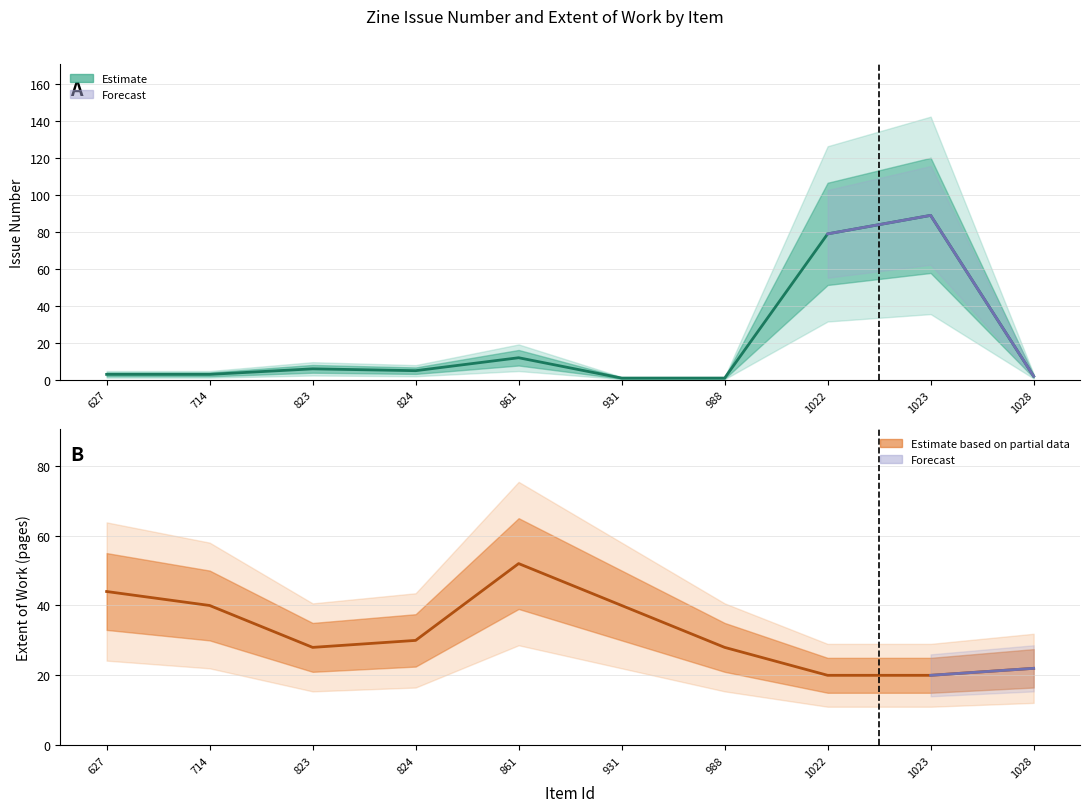

What is the sum of all Issue values?

201